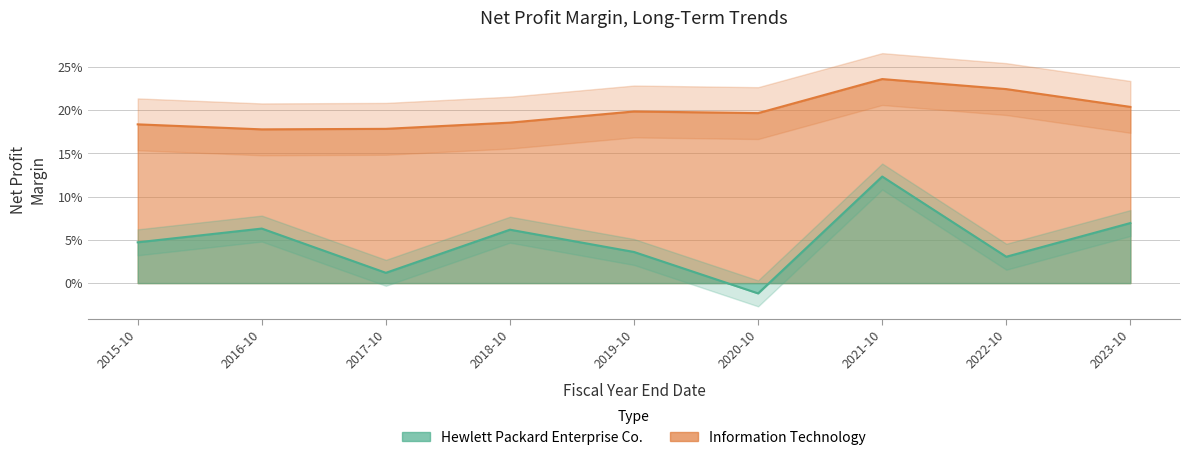

How many negative values does the Hewlett Packard Enterprise Co. series have?

1